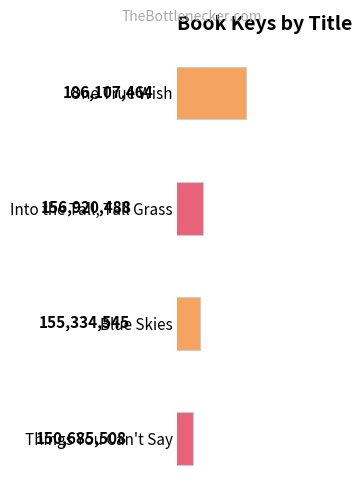

What is the minimum value shown in the chart?

150685508